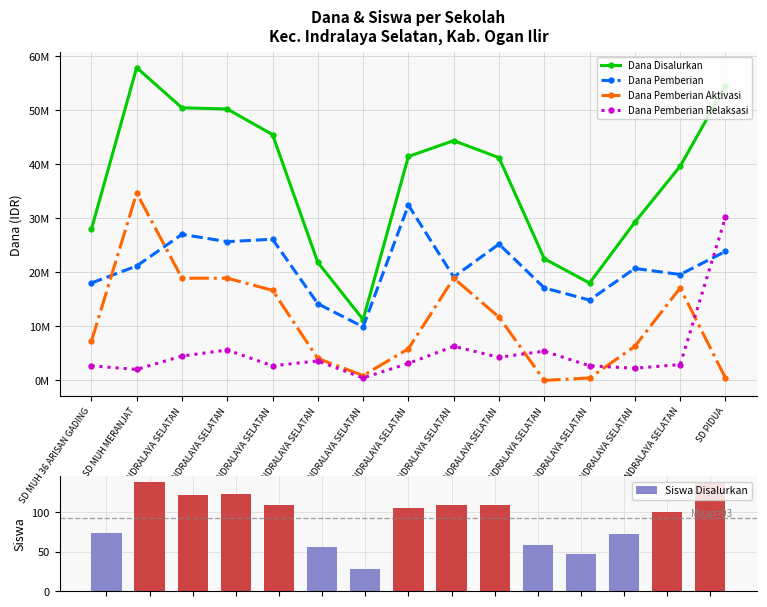

How many values in the Dana Disalurkan series exceed 41175000?

7